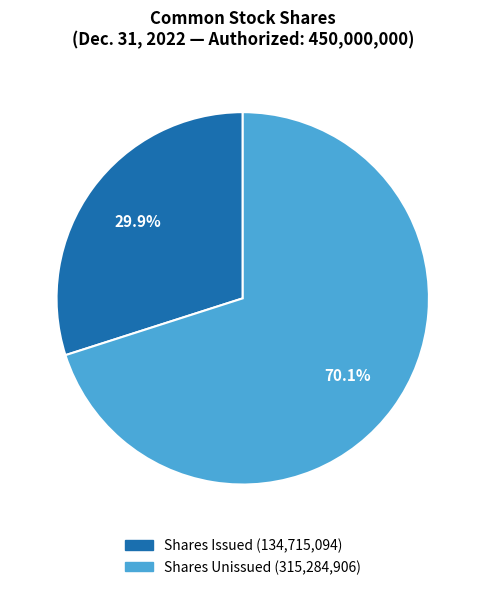

To the nearest percent, what is the difference between the largest and smallest slice percentages?

40%